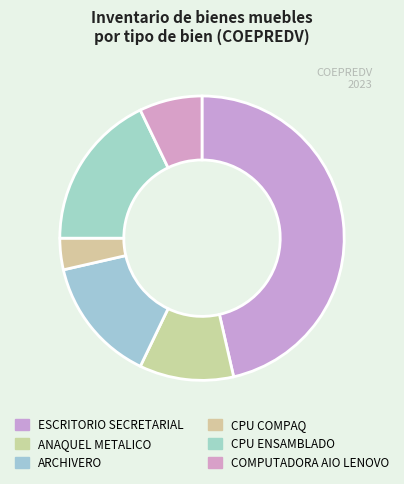

Is it true that CPU COMPAQ is 4% of the pie?

True